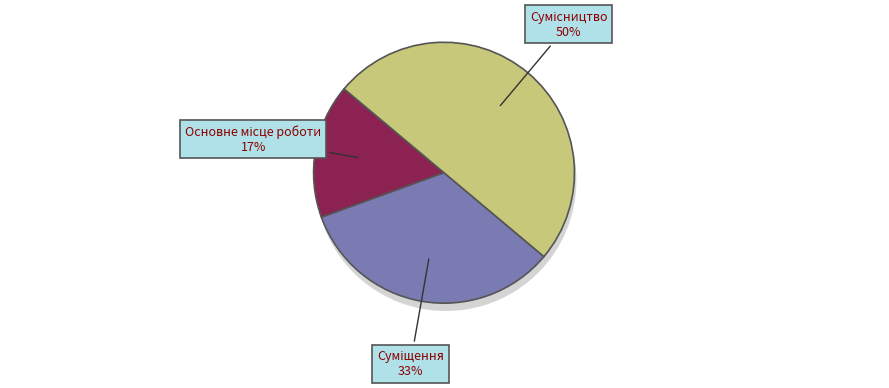

Is there any slice that represents more than half of the pie?

No